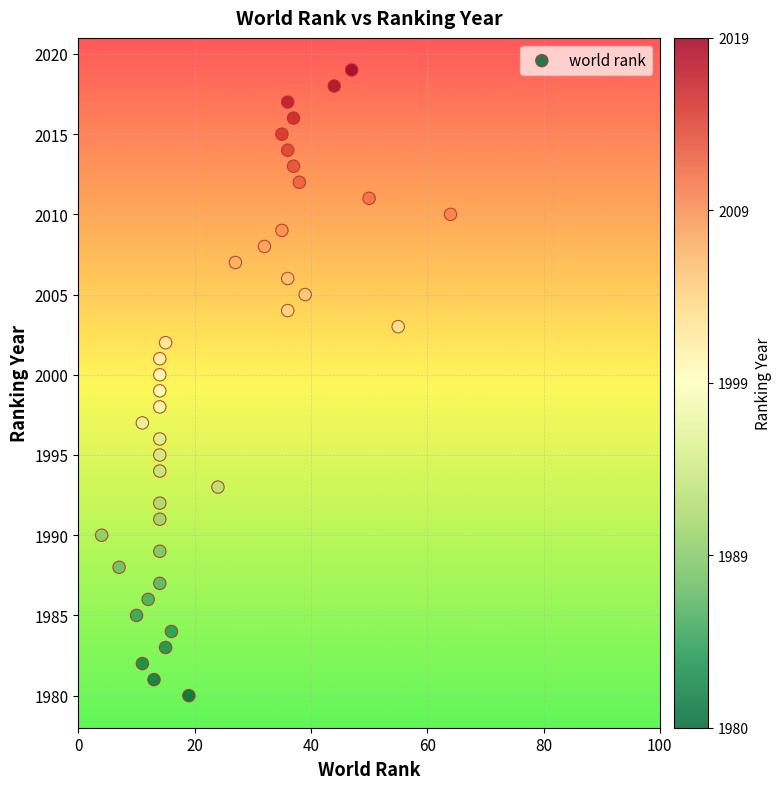

What is the range of X values (max minus min)?

60